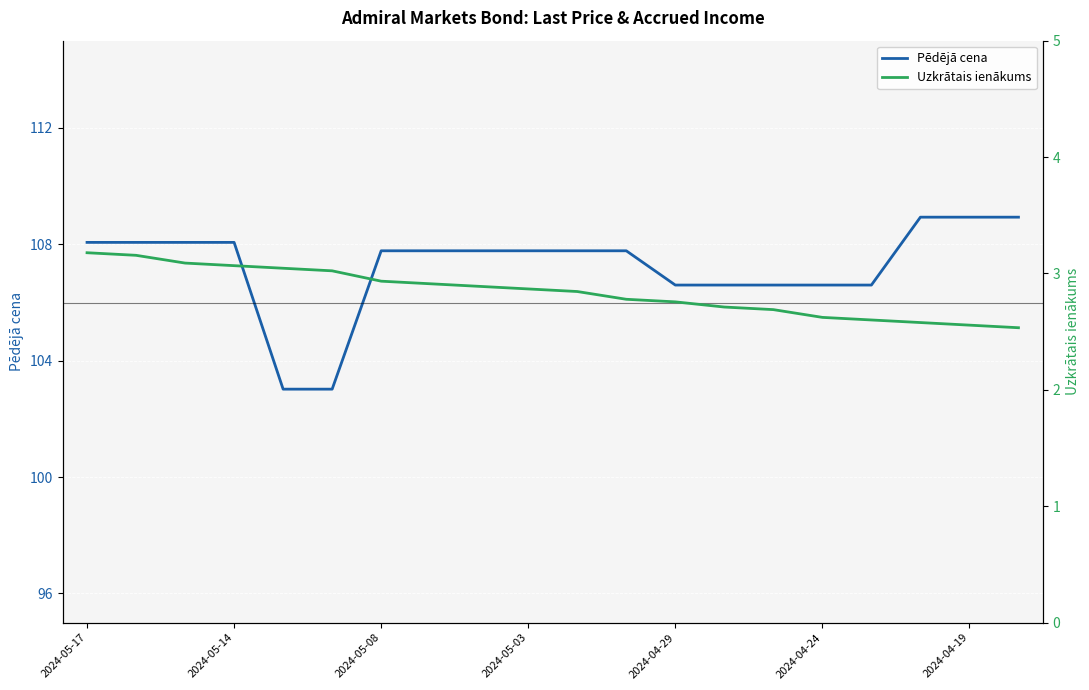

Reading left to right, extract all data points from this chart.

Pēdējā cena: 108.1	108.1	108.1	108.1	103.0	103.0	107.8	107.8	107.8	107.8	107.8	107.8	106.6	106.6	106.6	106.6	106.6	108.9	108.9	108.9
Uzkrātais ienākums: 3.2	3.2	3.1	3.1	3.0	3.0	2.9	2.9	2.9	2.9	2.8	2.8	2.8	2.7	2.7	2.6	2.6	2.6	2.6	2.5